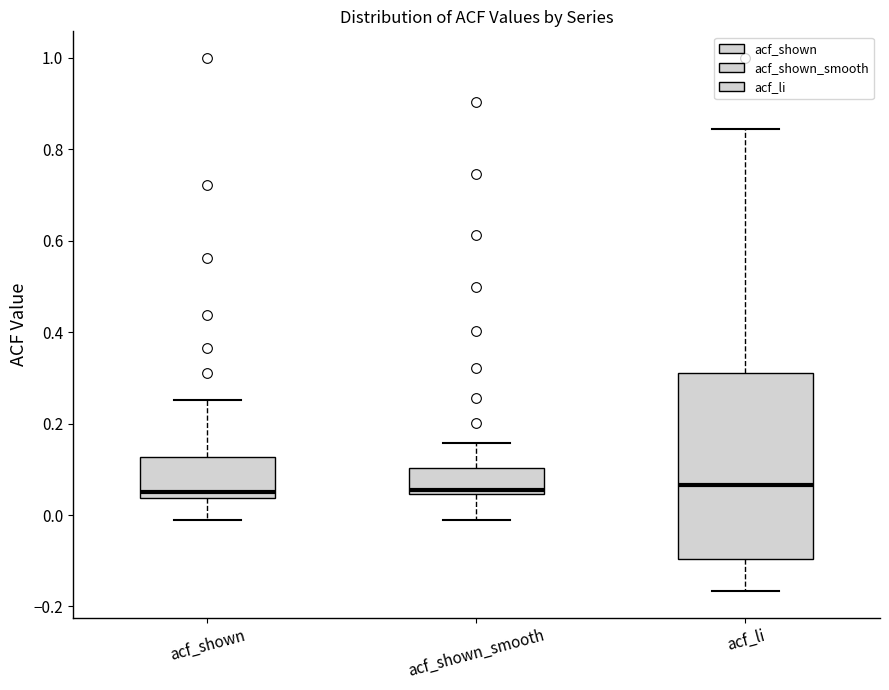

Reading left to right, transcribe this box plot: for each box, give where its median line is, the range the box spans, and where its two whiskers end, as read against the y-axis. The values are not printed on the chart, so give them approximately, as read against the axis.

acf_shown: median 0.06, box 0.04 to 0.12, whiskers -0.02 to 0.26
acf_shown_smooth: median 0.06, box 0.04 to 0.10, whiskers -0.02 to 0.16
acf_li: median 0.06, box -0.10 to 0.32, whiskers -0.16 to 0.84